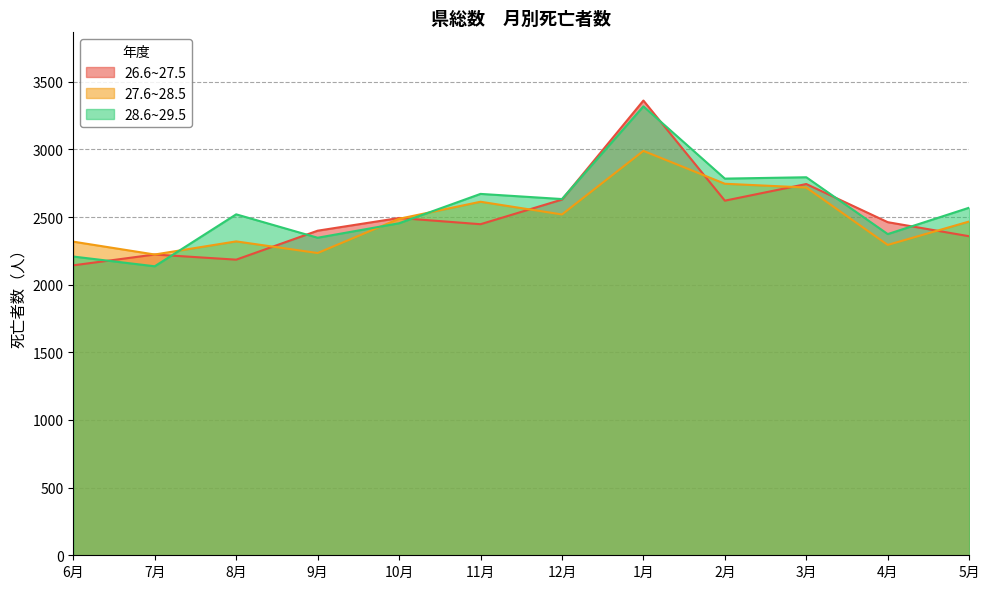

How many lines are shown in the chart?

3